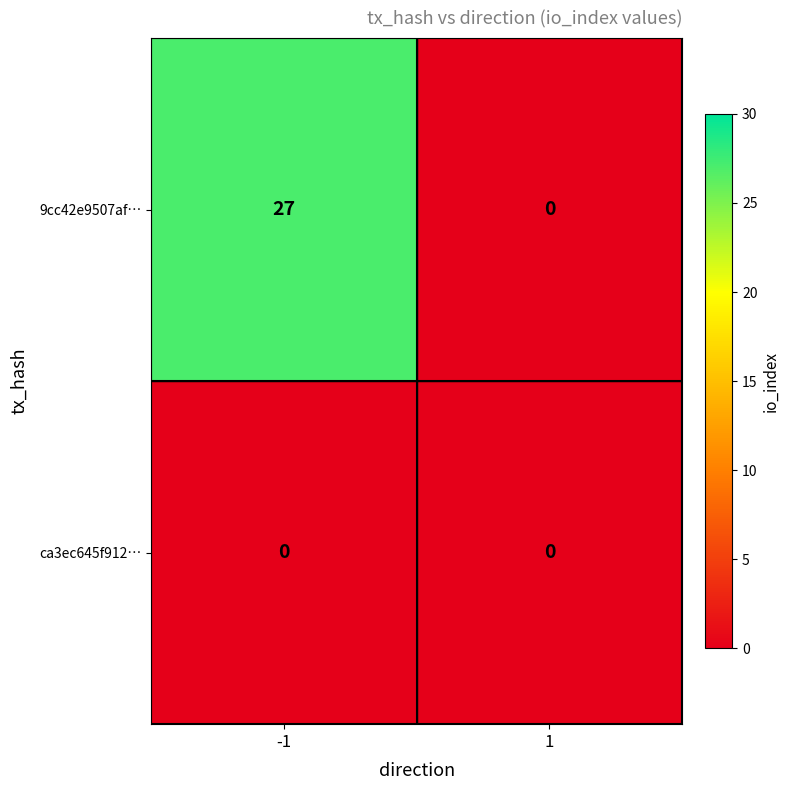

What is the sum of the 9cc42e9507af… values at -1 and 1?

27